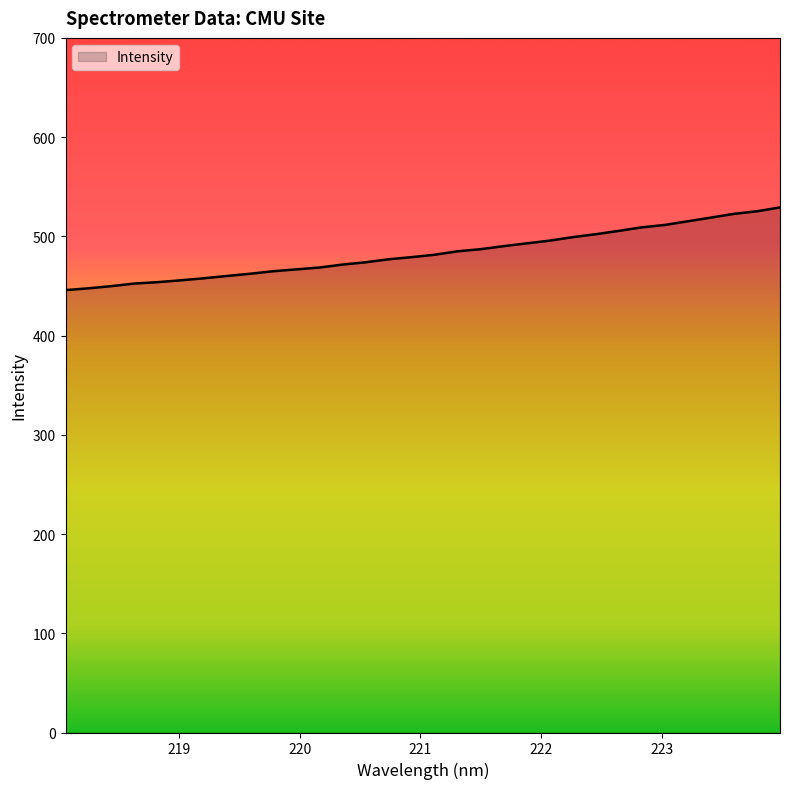

What is the minimum value shown in the chart?

445.8